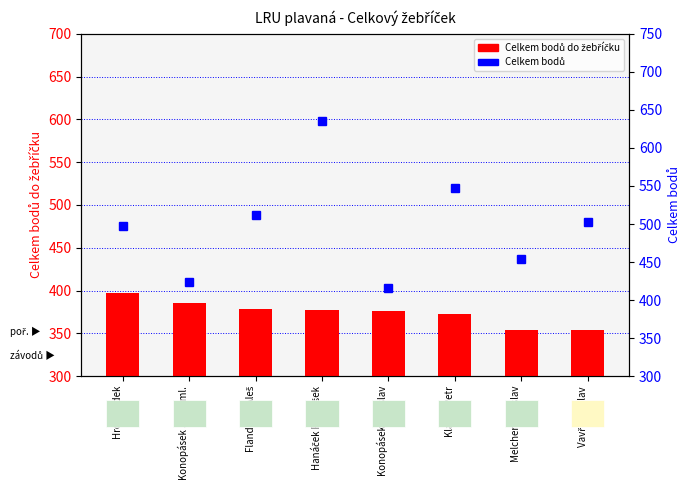

What is the total value across all series at Hanáček František?

1012